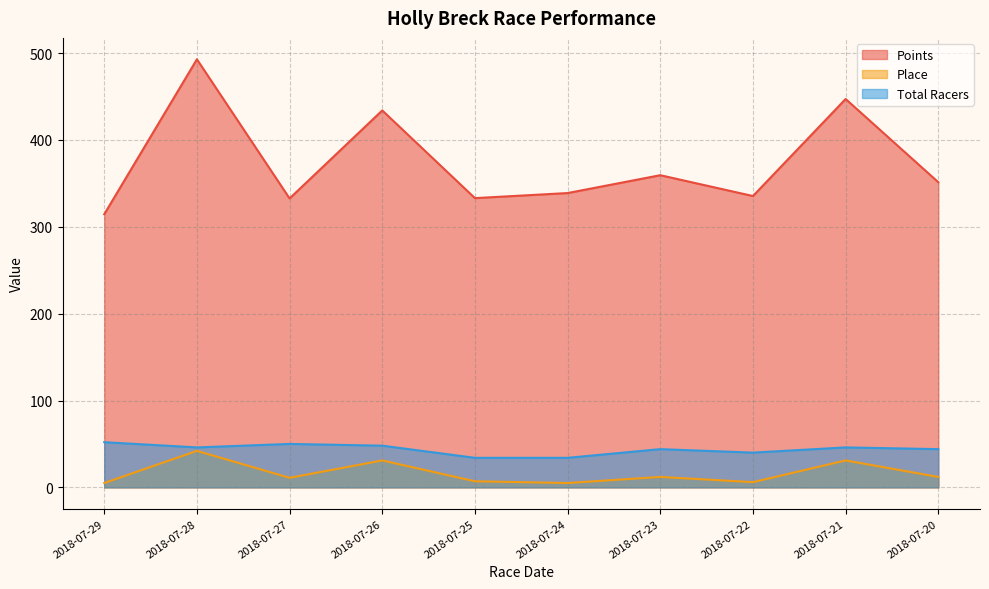

What is the value of the Place point at the 10th from the left?

12.0